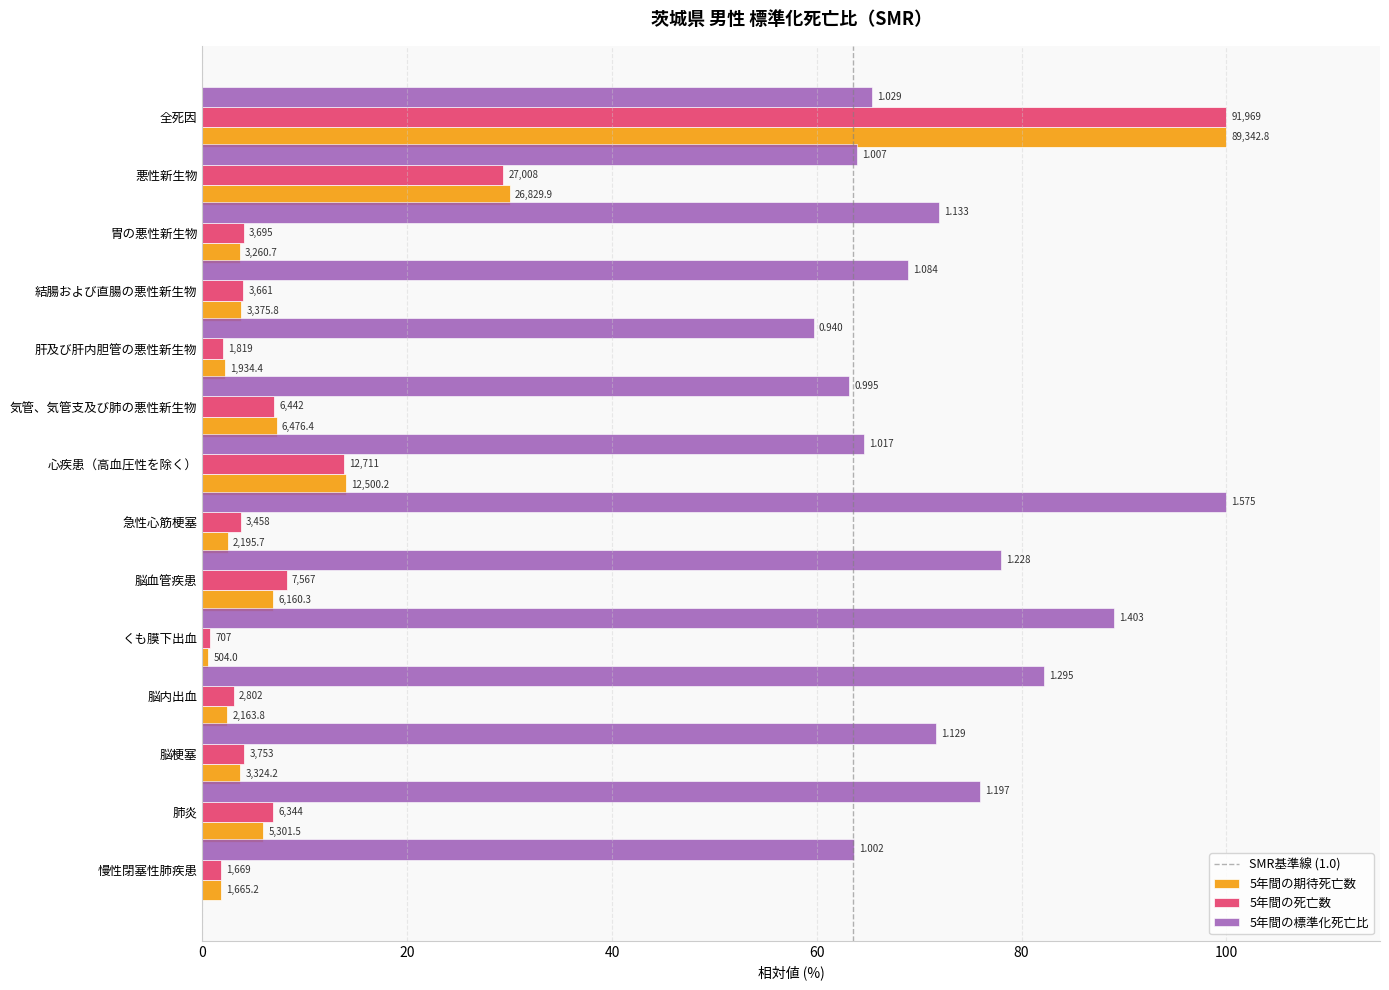

How many bars are there in total?

42